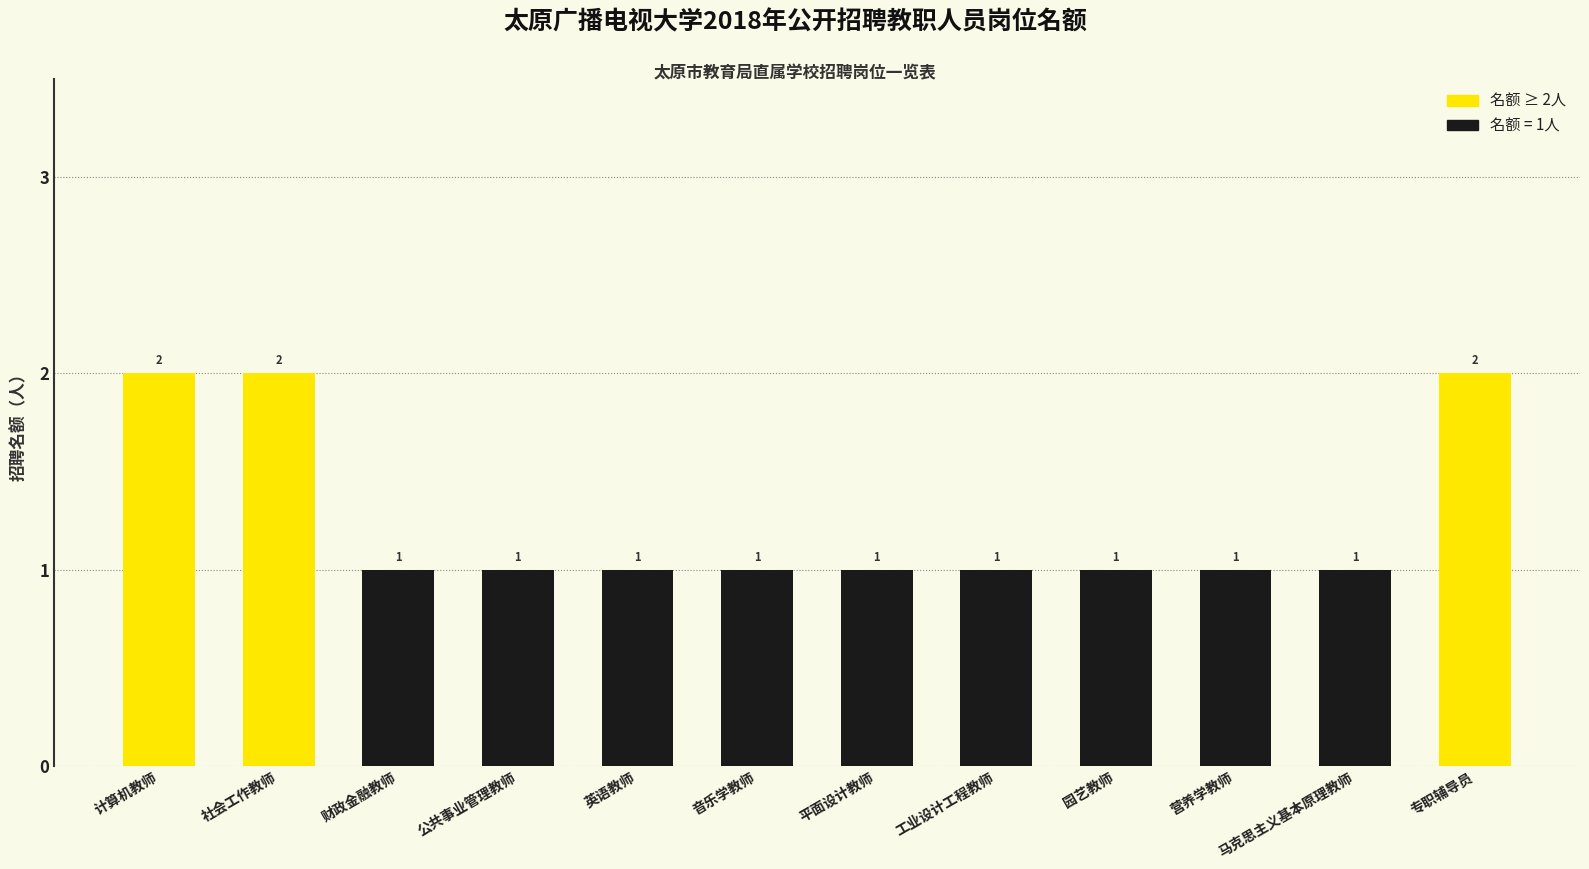

The value at 音乐学教师 is 0. True or false?

False